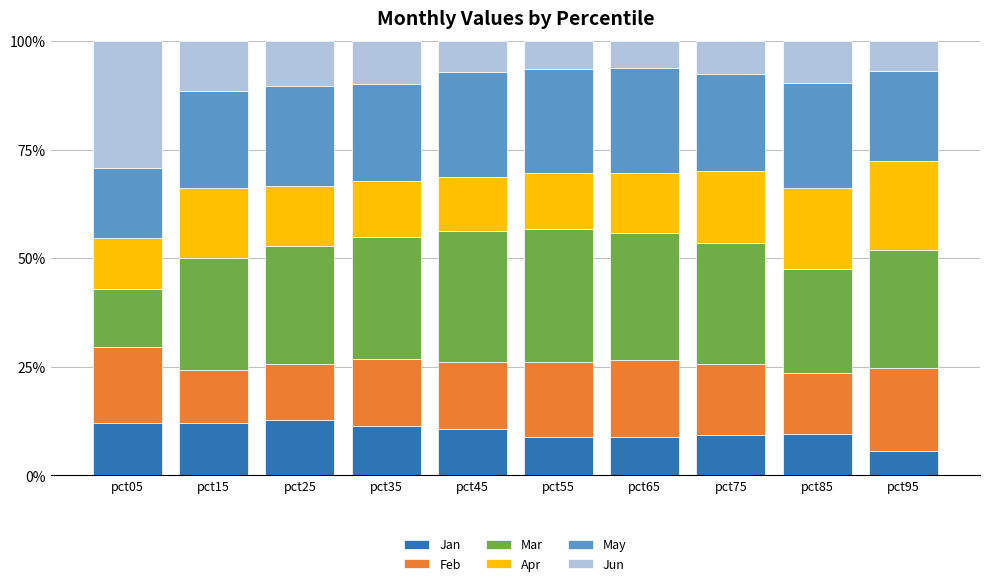

What is the highest value of the Jan series?

12.7